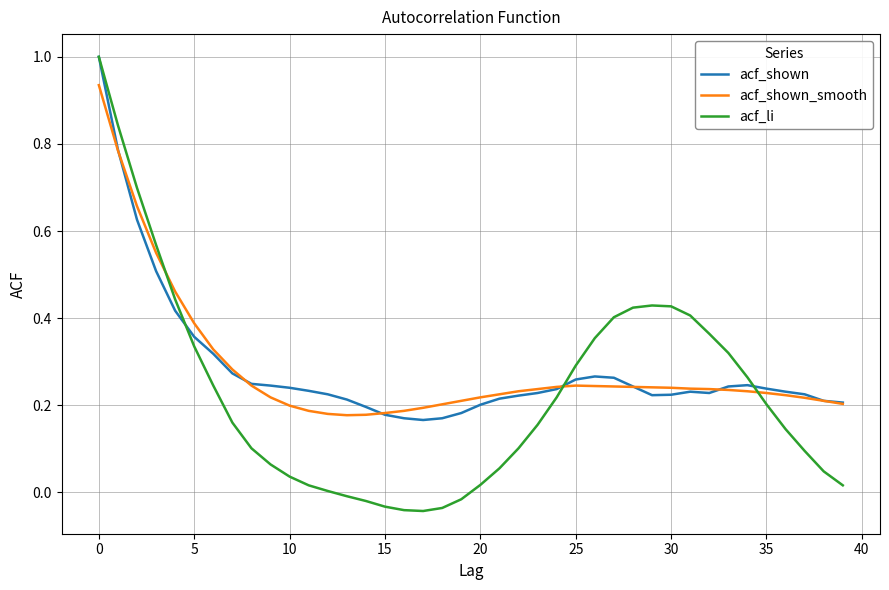

What is the label of the 22nd point from the left?

21